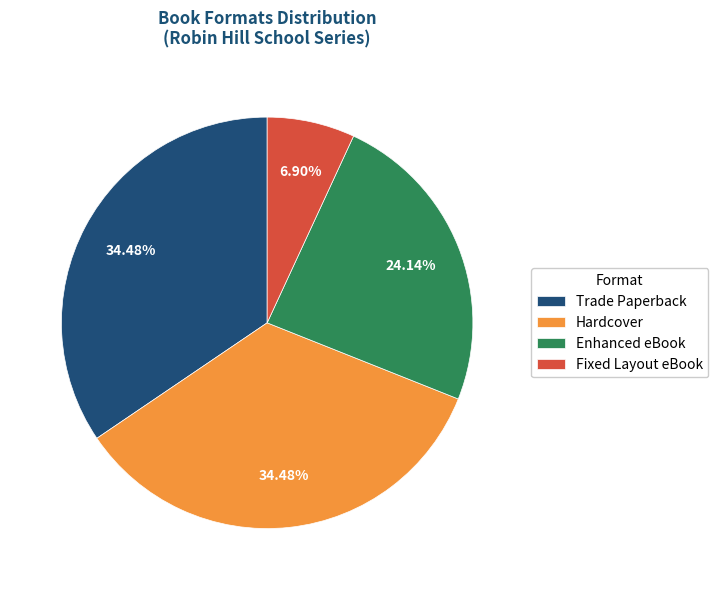

What is the ratio of the value at Enhanced eBook to the value at Trade Paperback?

0.7